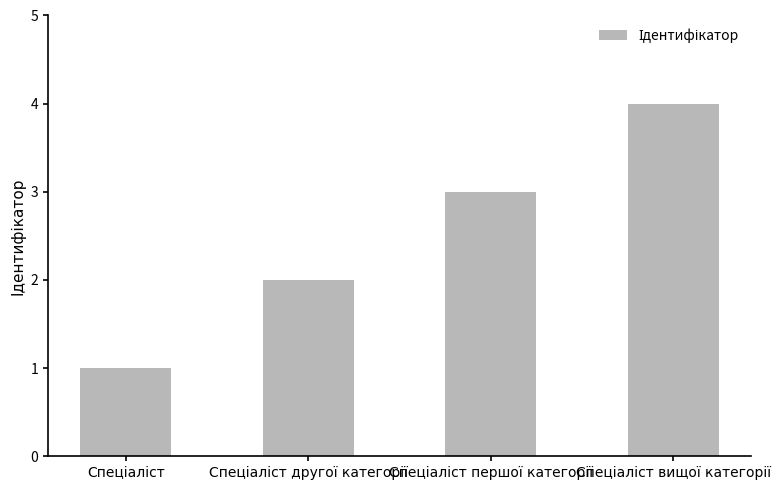

What is the difference between the maximum and second lowest values?

2